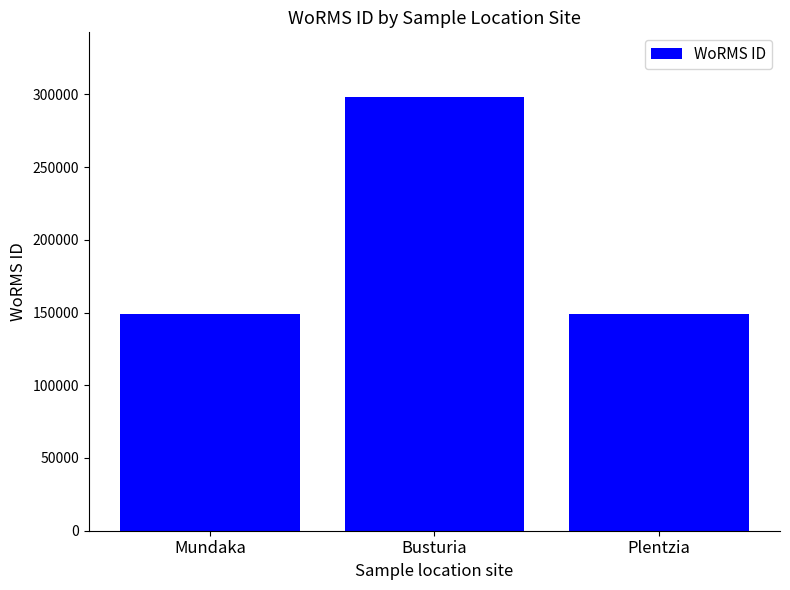

What is the label of the 1st bar from the right?

Plentzia